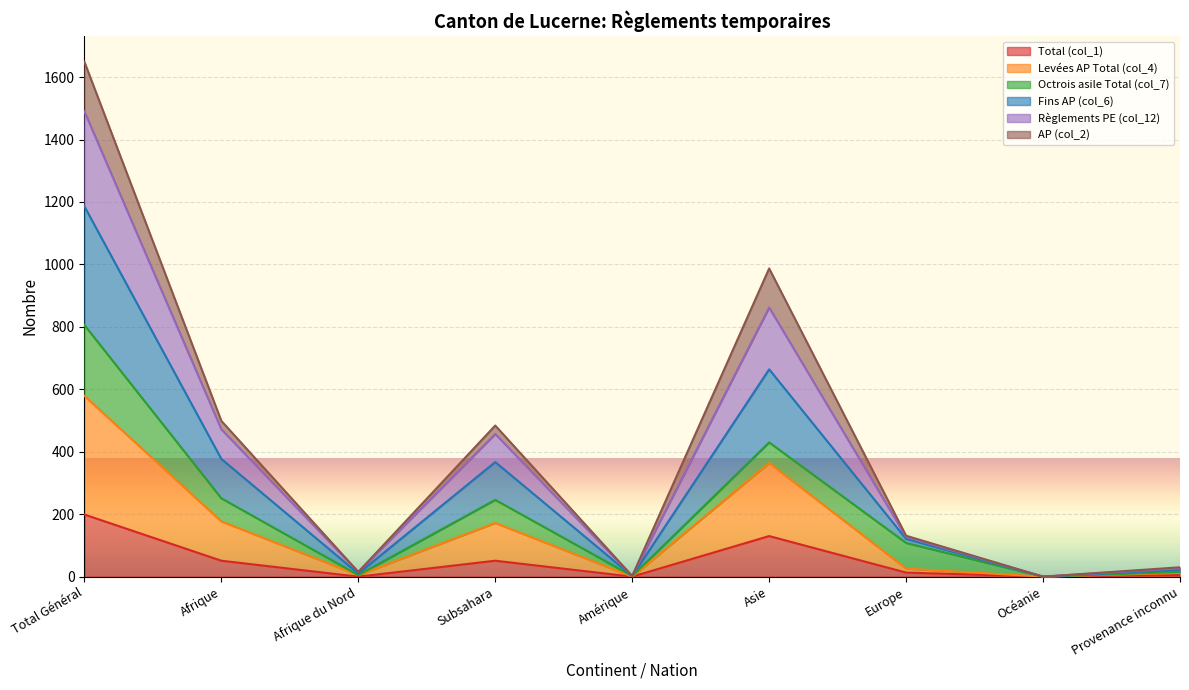

Does the chart display data point markers on the line(s)?

No